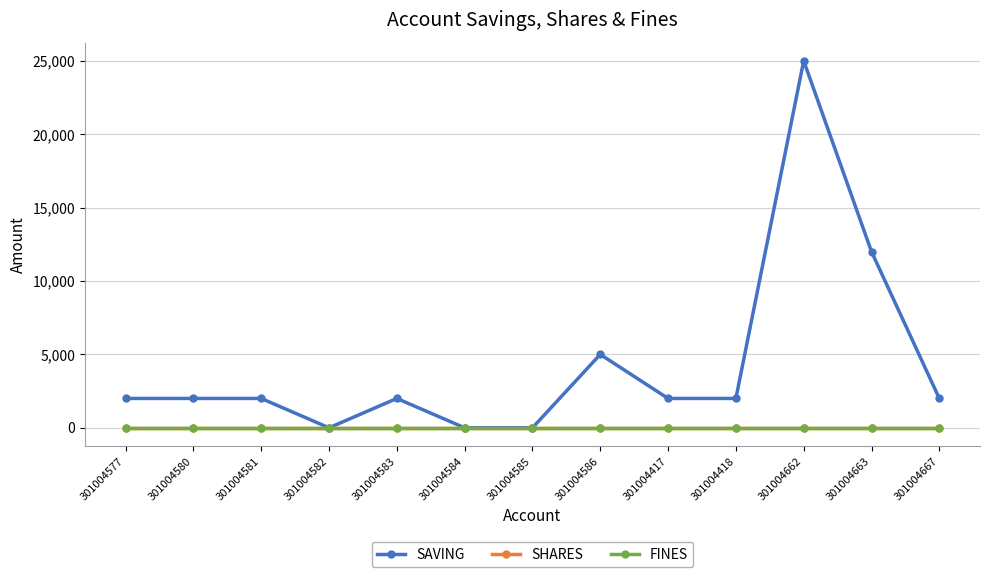

Does the chart have visible grid lines?

Yes